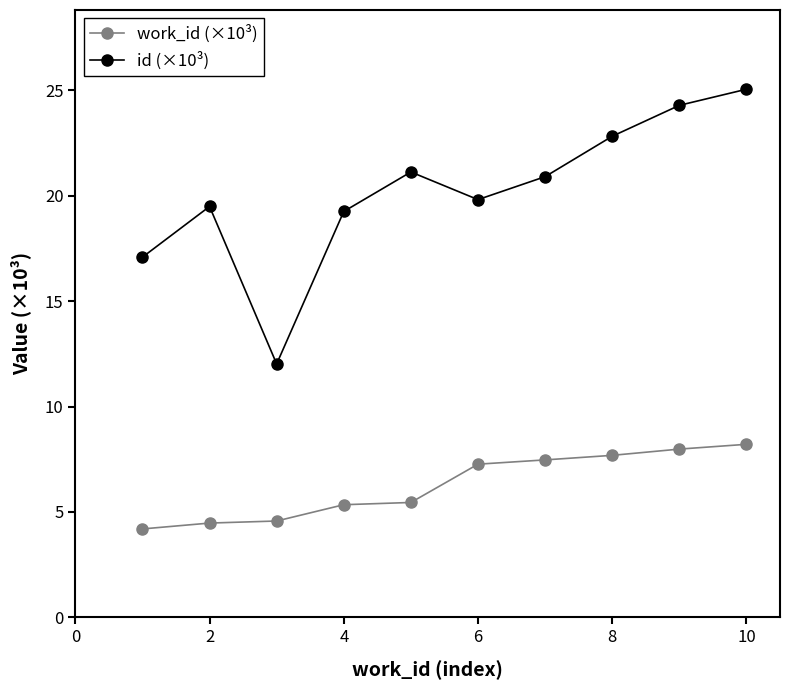

Rank the series by their maximum value, from lowest to highest.

work_id (×10³), id (×10³)